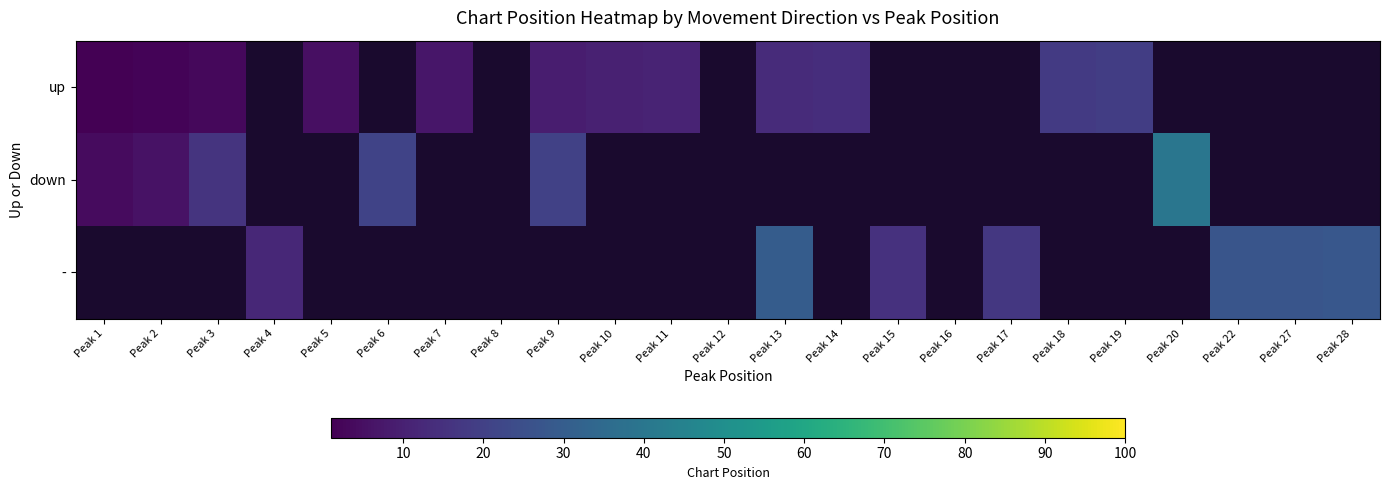

At Peak 16, list the series in order from smallest to largest.

up, down, -